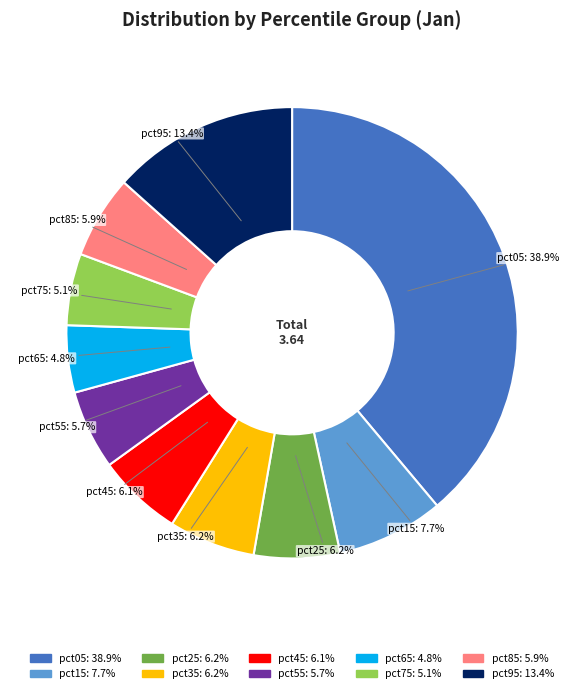

Is there a majority slice in this chart?

No